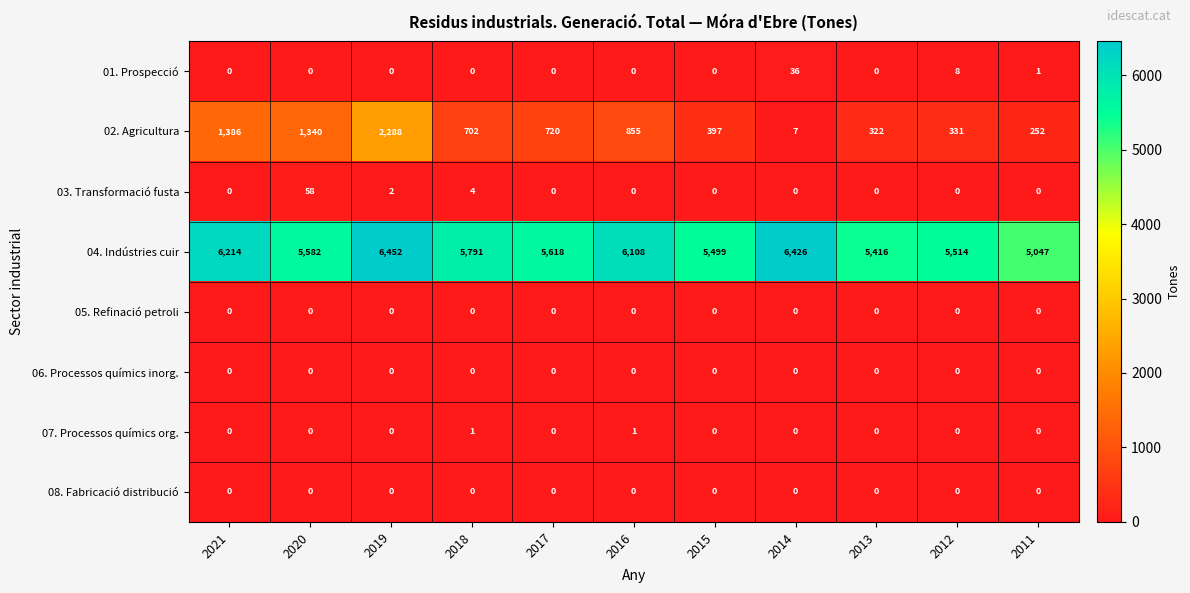

What is the average value of the 04. Indústries cuir series?

5788